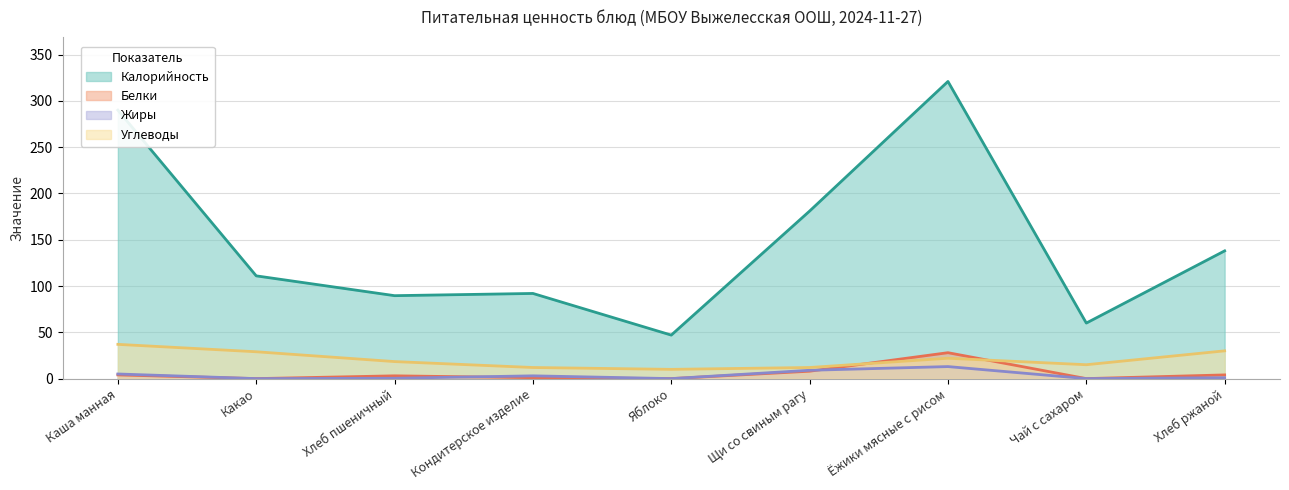

How many values in the Белки series exceed 3?

4